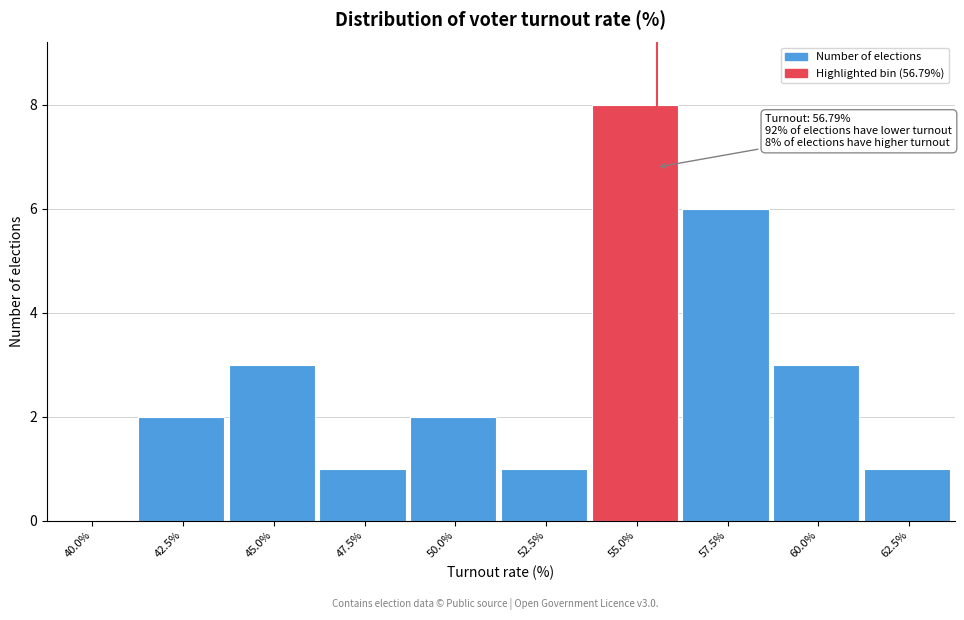

Reading right to left, transcribe all the data shown in this chart.

62.5%=1	60.0%=3	57.5%=6	55.0%=8	52.5%=1	50.0%=2	47.5%=1	45.0%=3	42.5%=2	40.0%=0